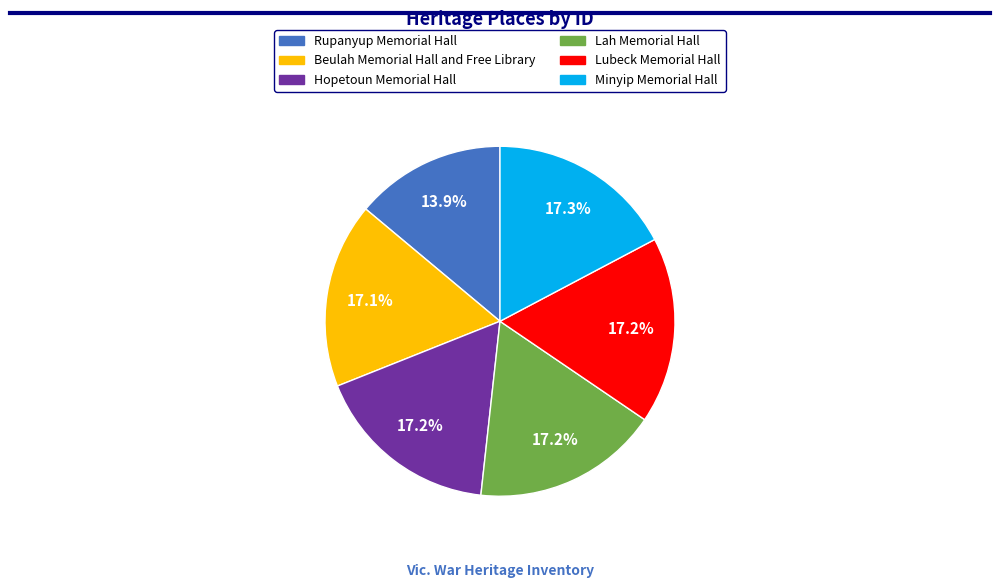

Which category has the smallest portion of the pie?

Rupanyup Memorial Hall